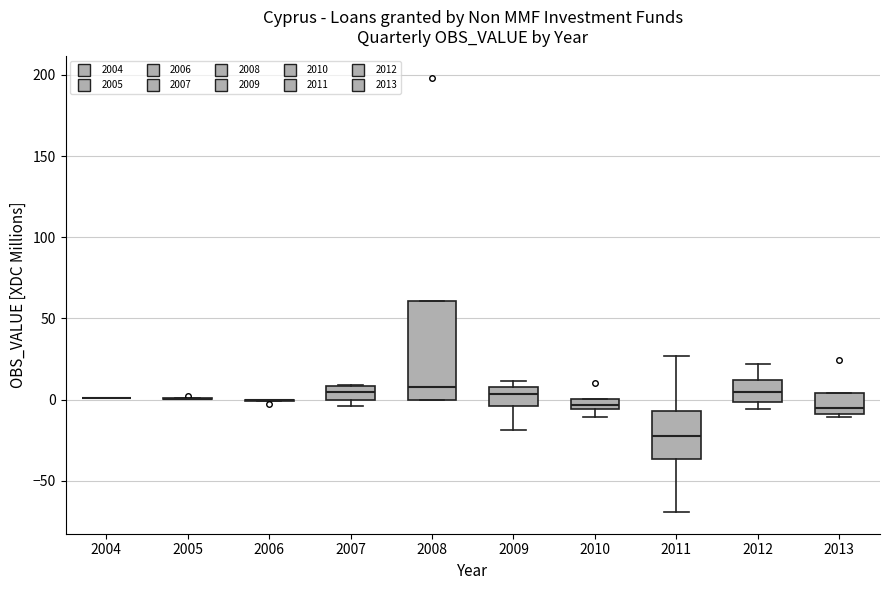

Comparing the boxes themselves (not the whiskers), which one is the tallest?

2008